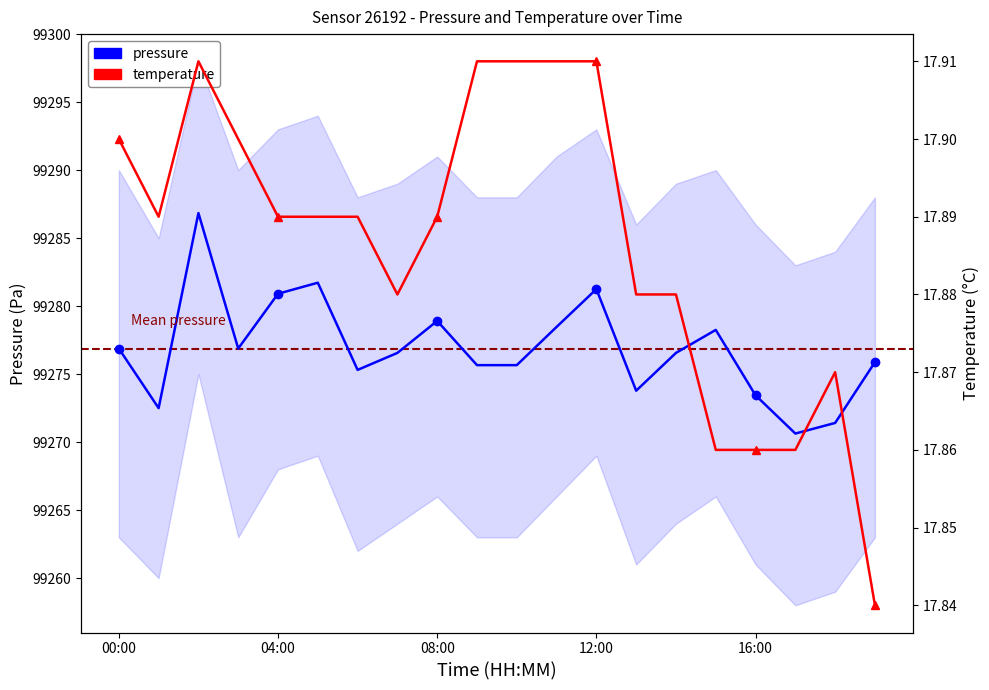

True or false: temperature and pressure cross at least once.

False